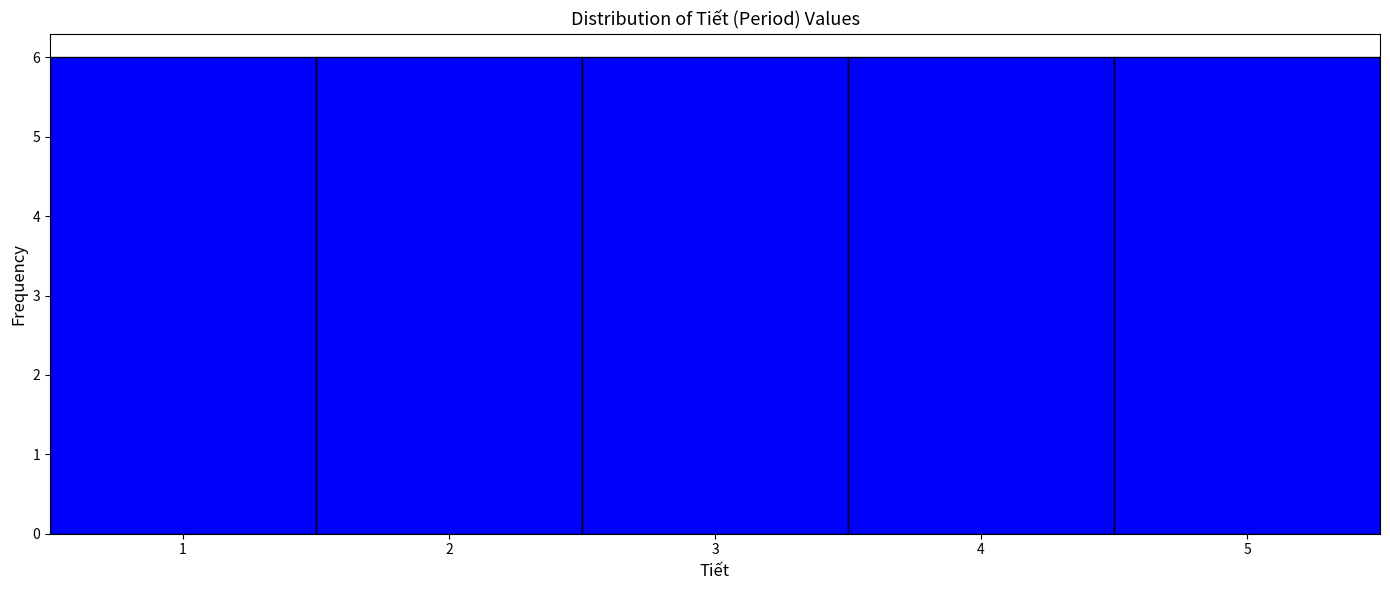

Reading left to right, list every bar in this chart as the range it spans on the x-axis followed by its height. The values are not printed on the chart, so give them approximately, as read against the axis.

0.5 to 1.5: 6
1.5 to 2.5: 6
2.5 to 3.5: 6
3.5 to 4.5: 6
4.5 to 5.5: 6